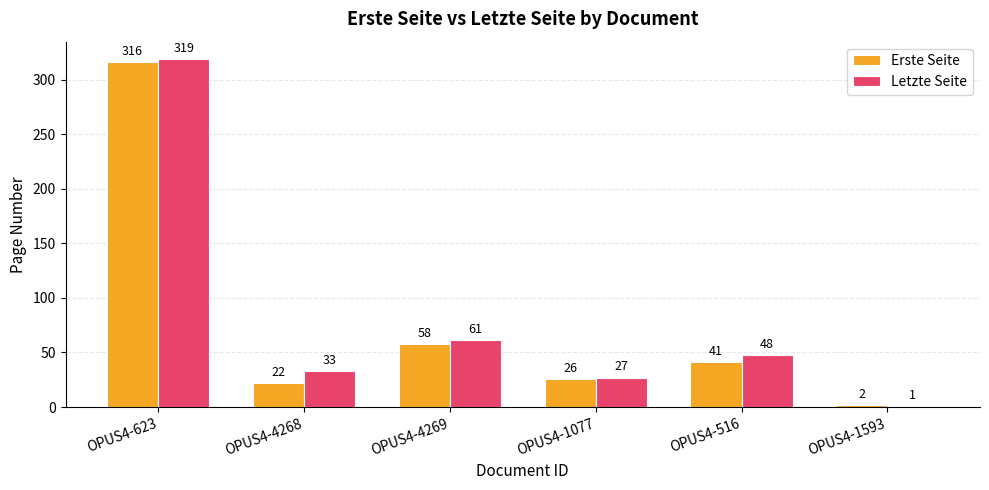

What is the sum of all Letzte Seite values?

489